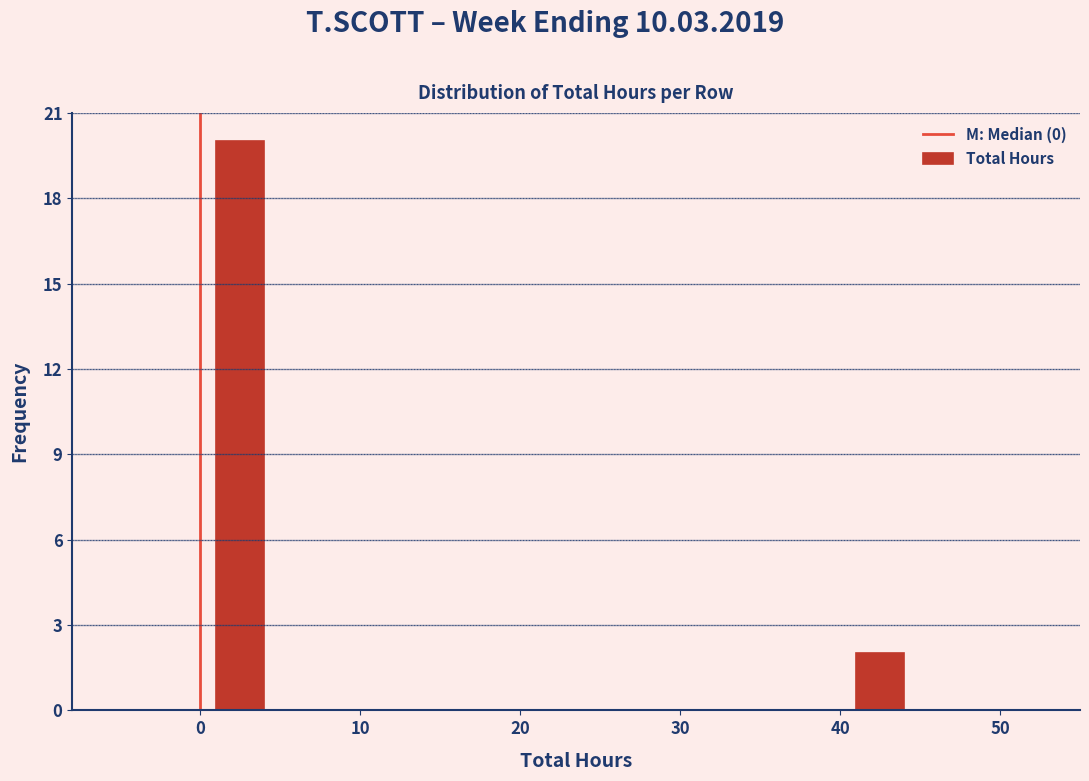

Reading left to right, transcribe this chart: for each bar, give the range it covers on the x-axis and its height. The values are not printed on the chart, so give them approximately, as read against the axis.

-5 to 0: 0
0 to 5: 20
5 to 10: 0
10 to 15: 0
15 to 20: 0
20 to 25: 0
25 to 30: 0
30 to 35: 0
35 to 40: 0
40 to 45: 2
45 to 50: 0